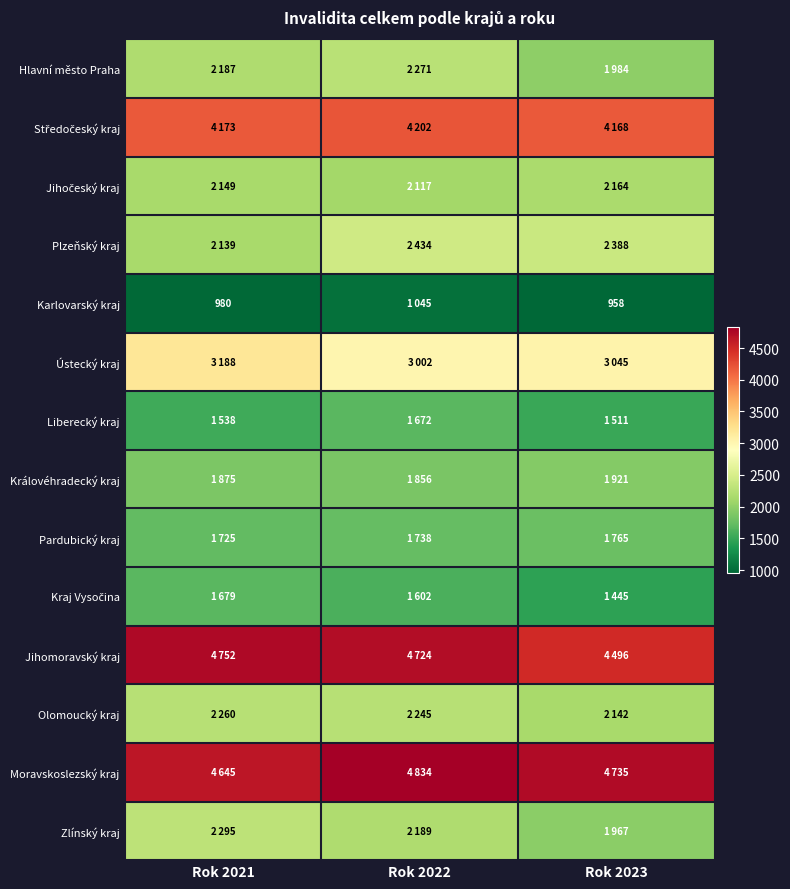

Where does the Olomoucký kraj series first go above 2245?

Rok 2021